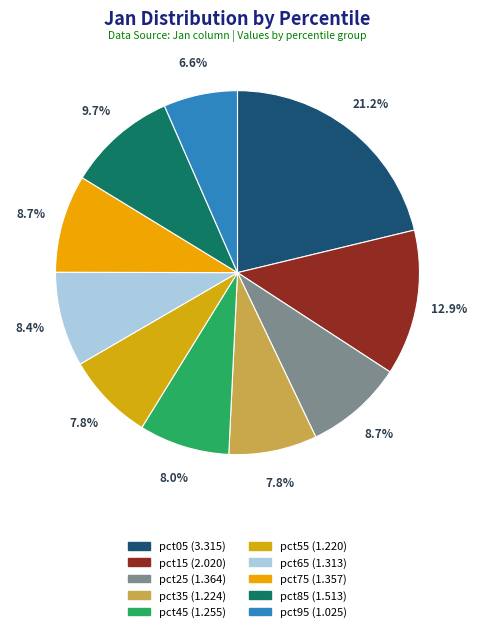

Approximately how many times larger is the value at pct05 compared to pct75?

2.4